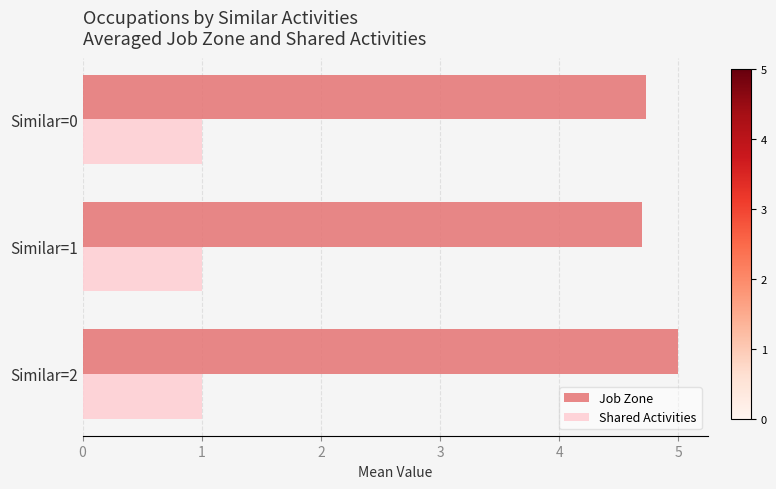

At Similar=2, list the series in order from largest to smallest.

Job Zone, Shared Activities